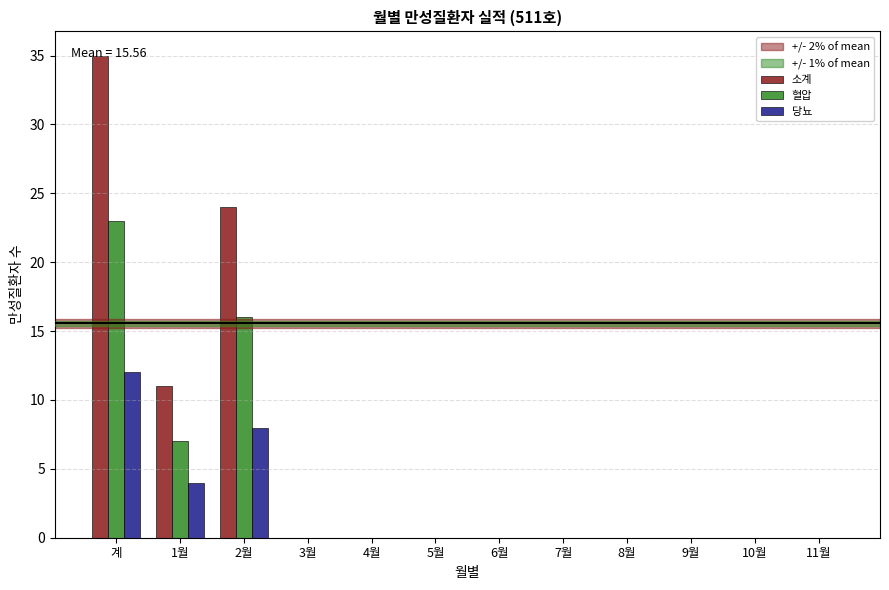

What is the maximum value shown in the chart?

35